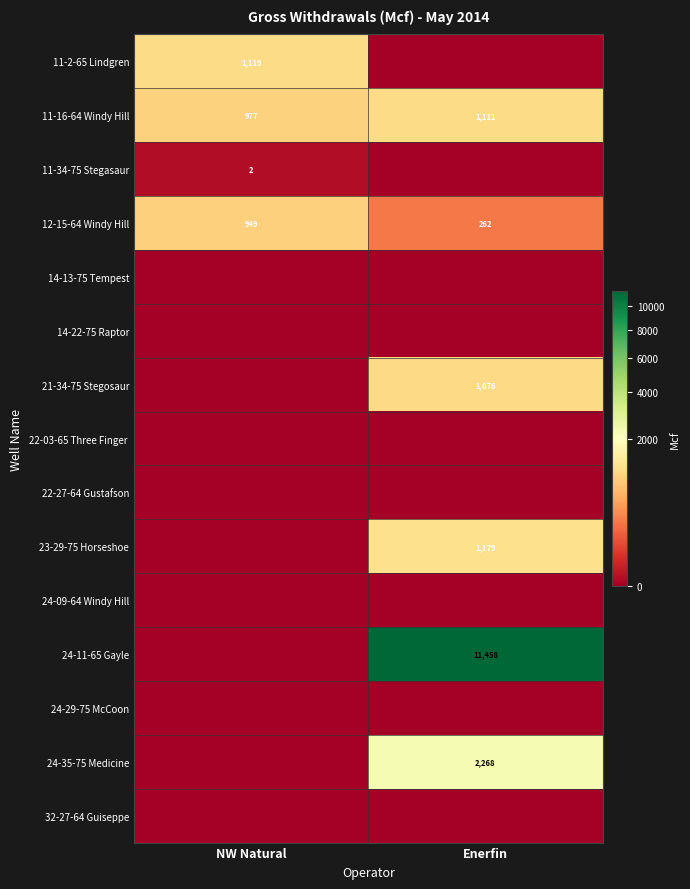

The 11-34-75 Stegasaur series shows 1 at NW Natural. True or false?

False